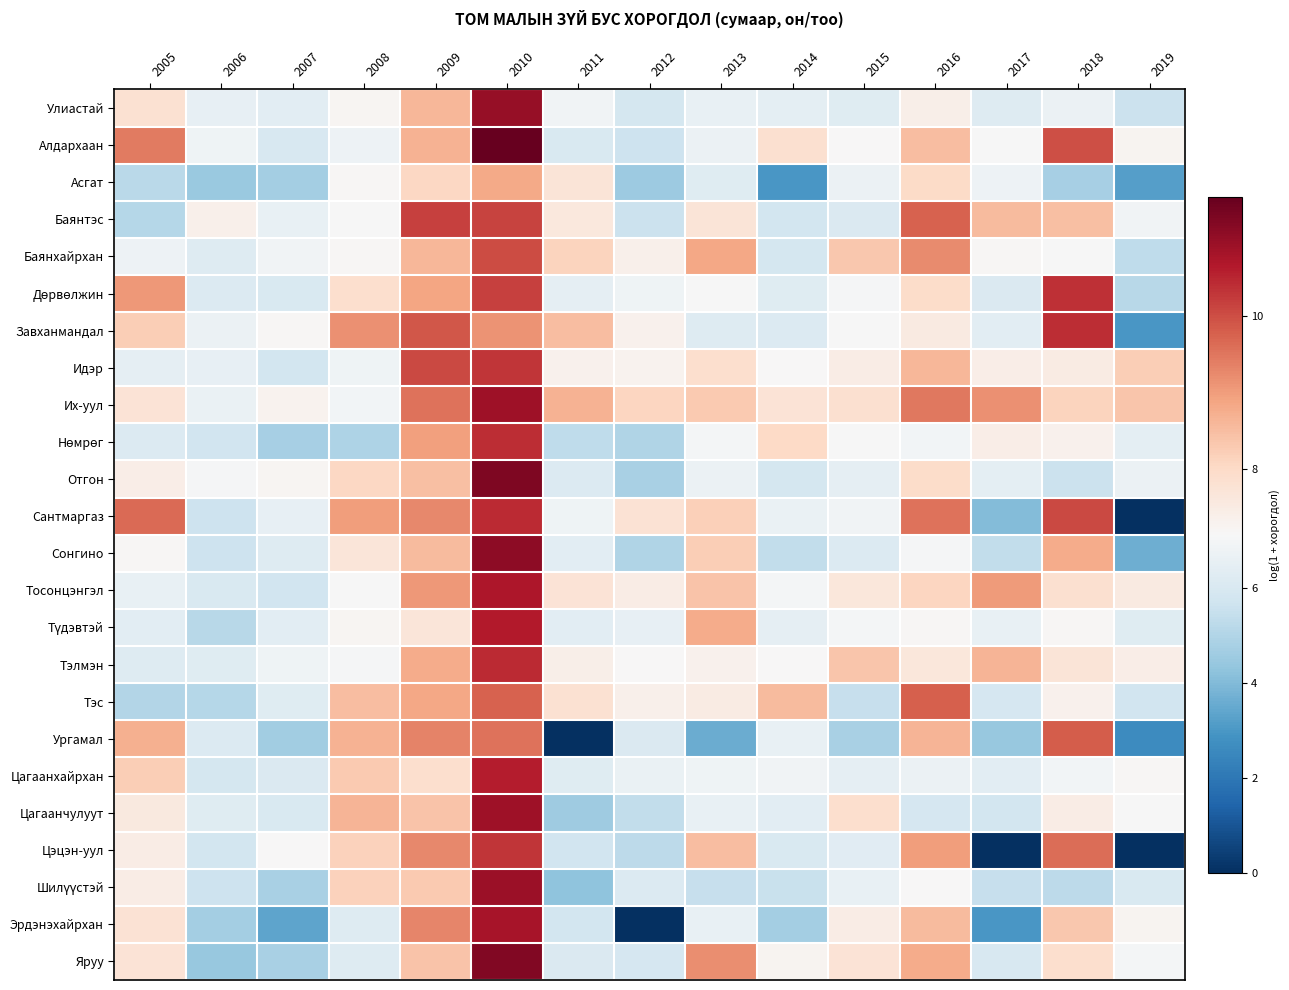

How many series are shown in this chart?

24